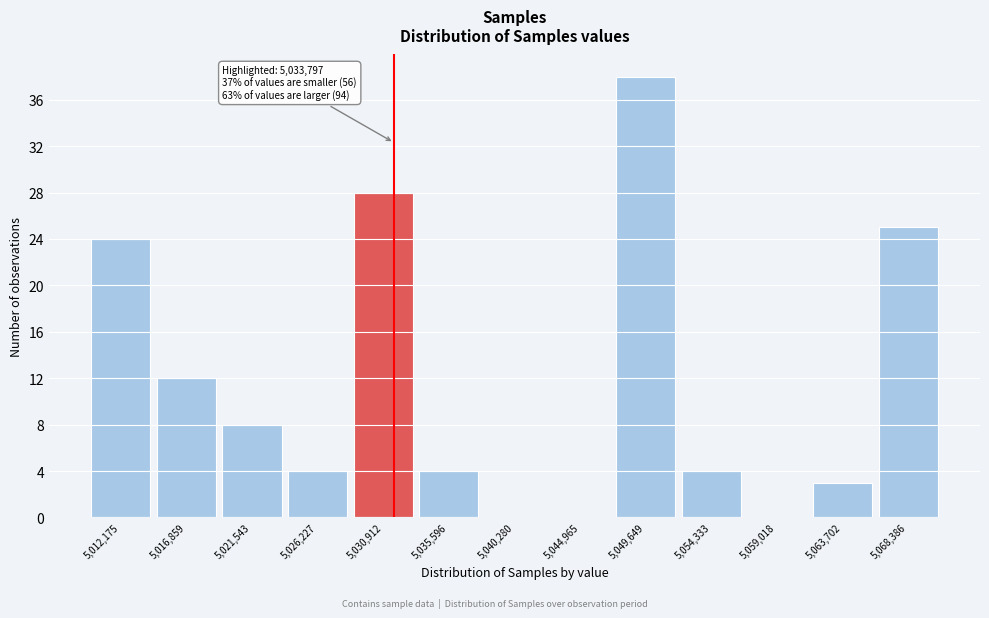

Reading left to right, transcribe all the data shown in this chart.

5,012,175=24	5,016,859=12	5,021,543=8	5,026,227=4	5,030,912=28	5,035,596=4	5,040,280=0	5,044,965=0	5,049,649=38	5,054,333=4	5,059,018=0	5,063,702=3	5,068,386=25